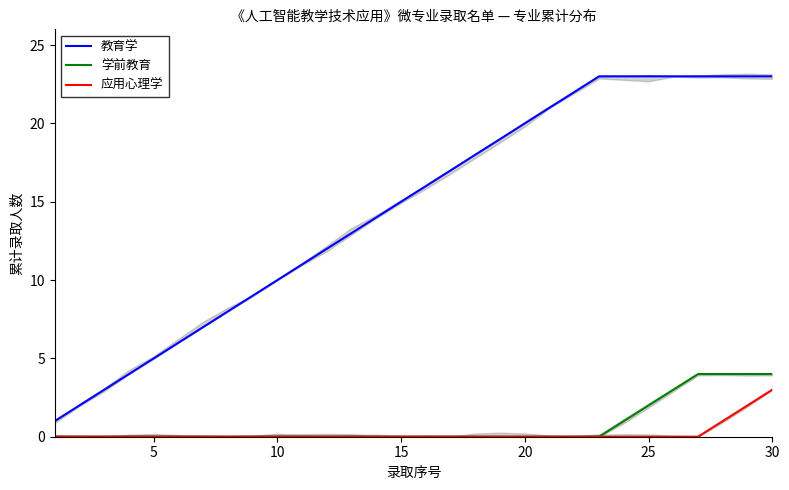

True or false: 学前教育 and 应用心理学 cross at least once.

False